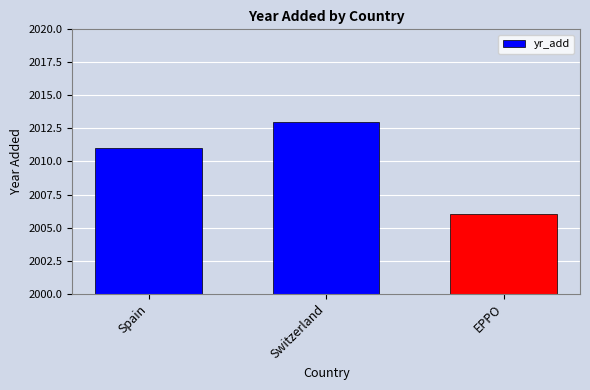

Reading left to right, list all the values displayed in this chart.

2011	2013	2006